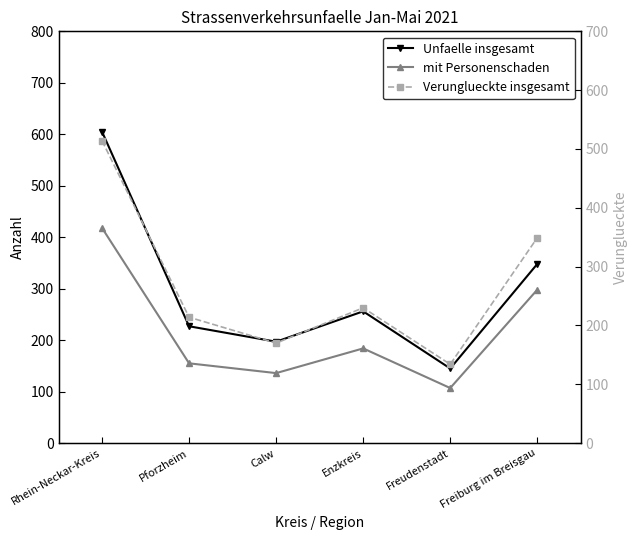

What position from the right is Pforzheim?

5